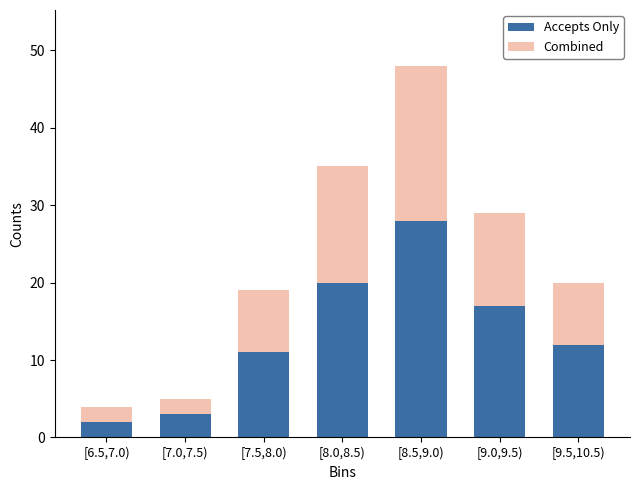

Reading left to right, transcribe the values for Accepts Only.

[6.5,7.0)=2	[7.0,7.5)=3	[7.5,8.0)=11	[8.0,8.5)=20	[8.5,9.0)=28	[9.0,9.5)=17	[9.5,10.5)=12